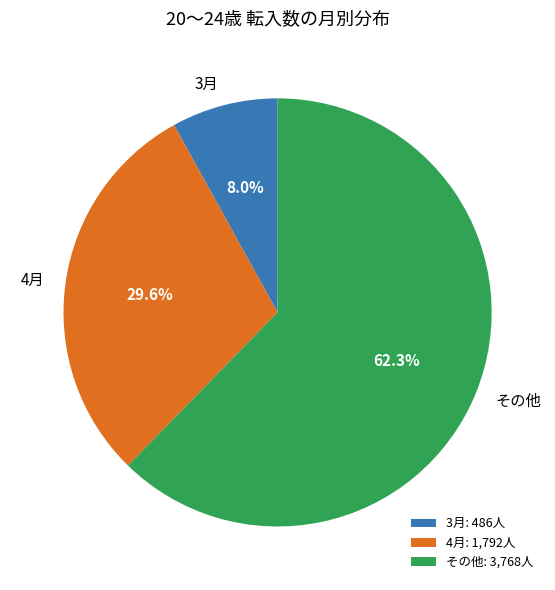

Approximately how many times larger is the value at 3月 compared to 4月?

0.3